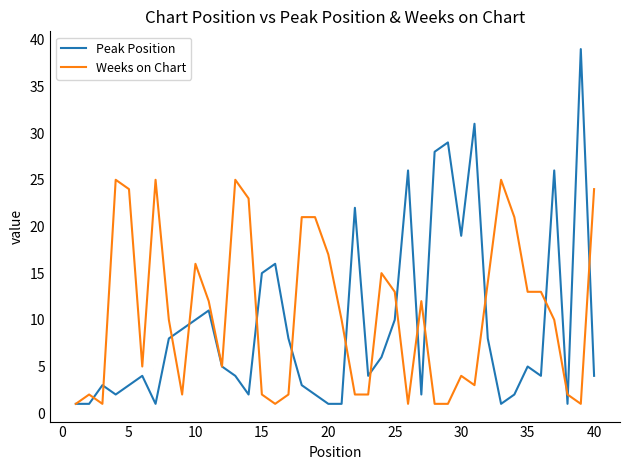

How many distinct data groups are displayed?

2